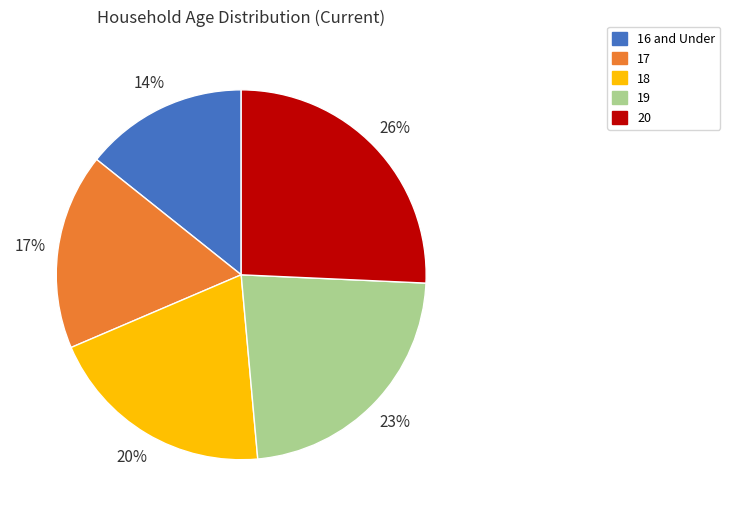

Is the sum of 20 and 17 greater than half?

No